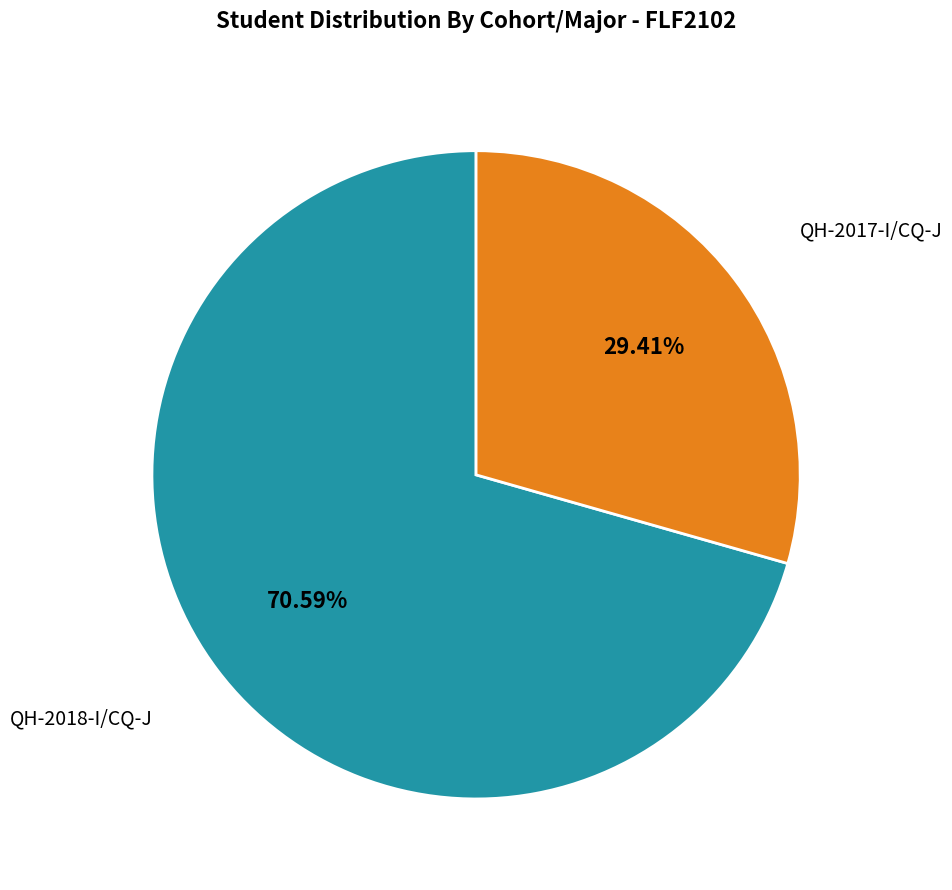

Does any single category account for the majority?

Yes